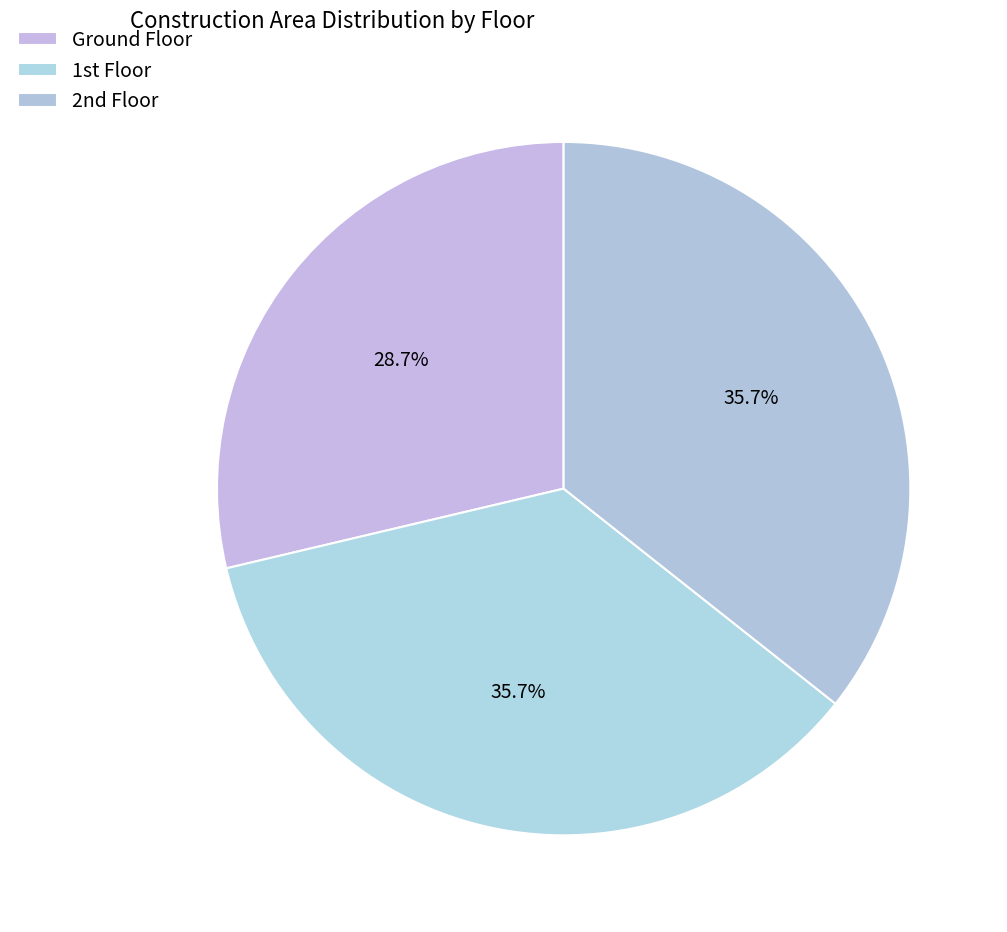

Count the number of slices in the pie.

3